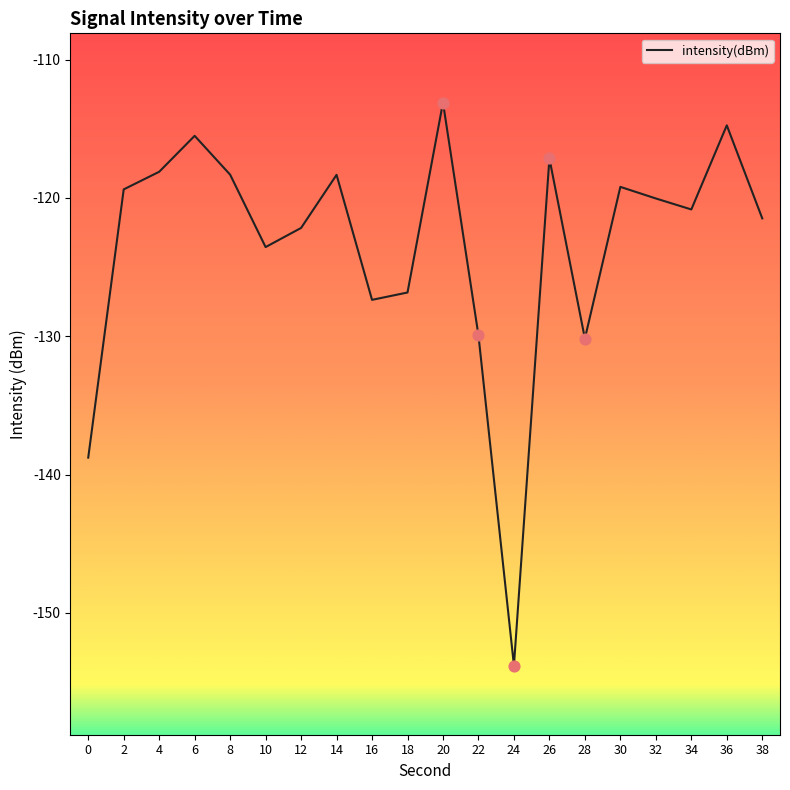

Between 8 and 34, which is larger?

8